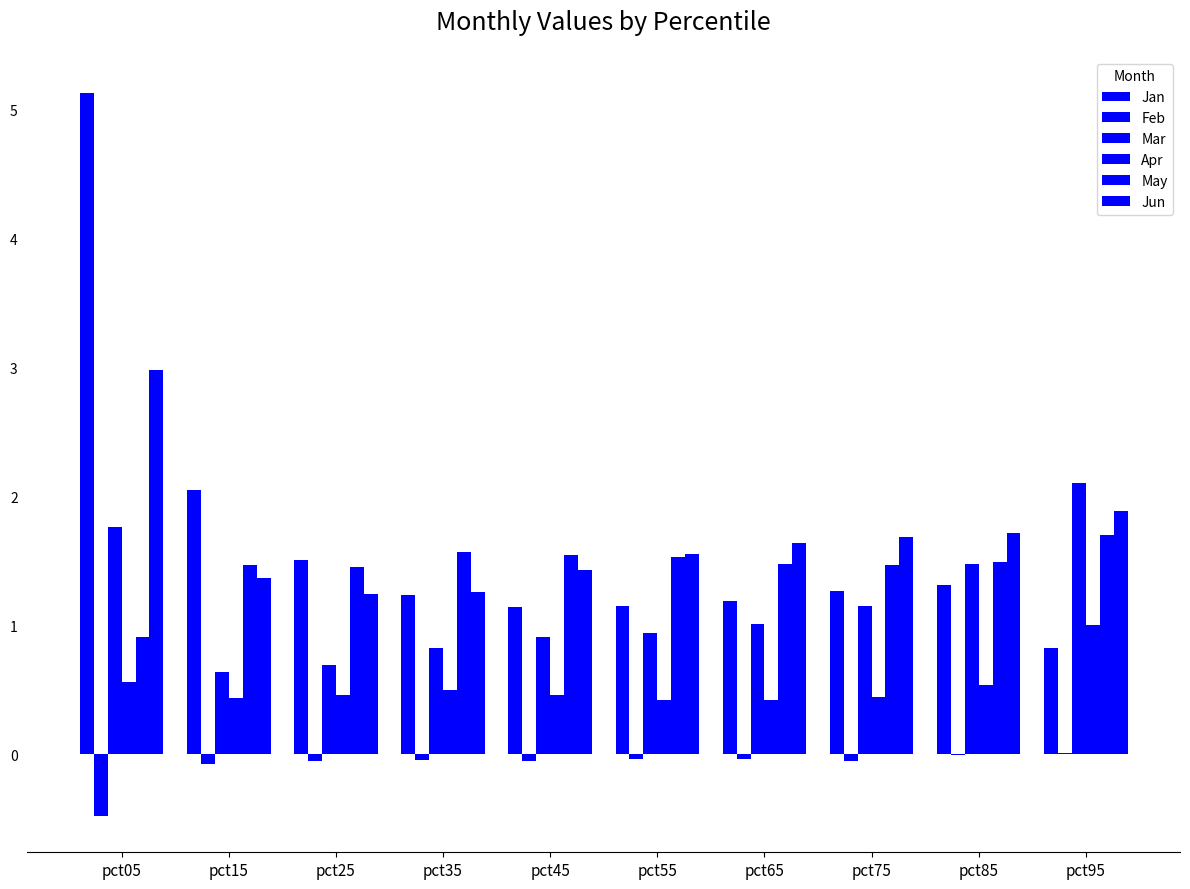

Is it true that Mar equals 0.8 at pct35?

True